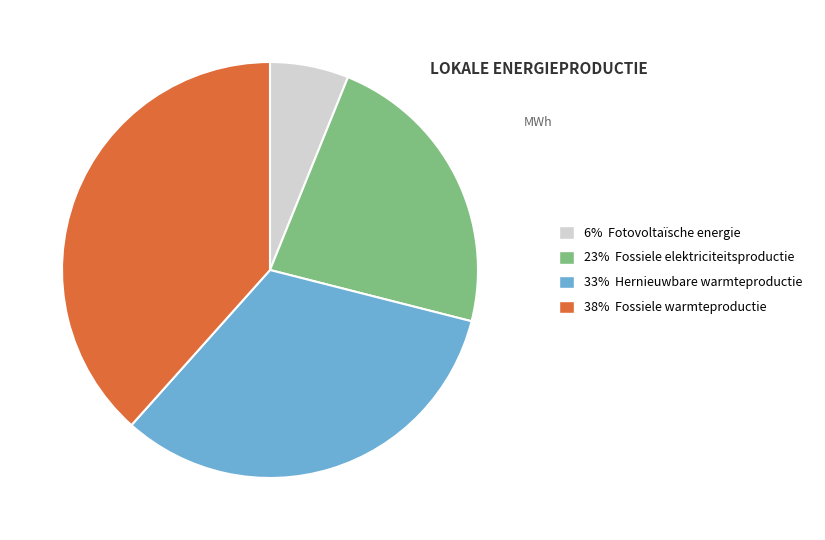

How many segments does this pie chart have?

4